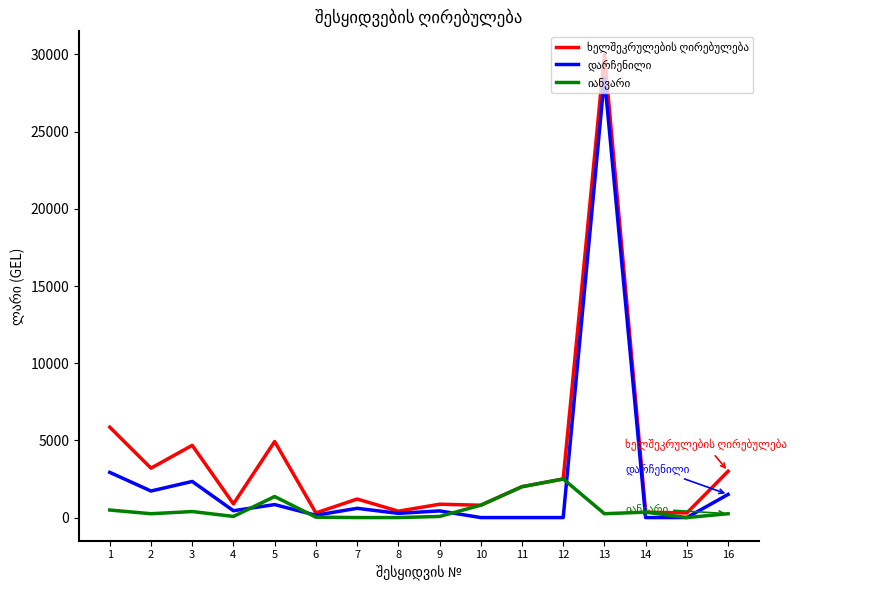

At which category is the sum across all series the highest?

13